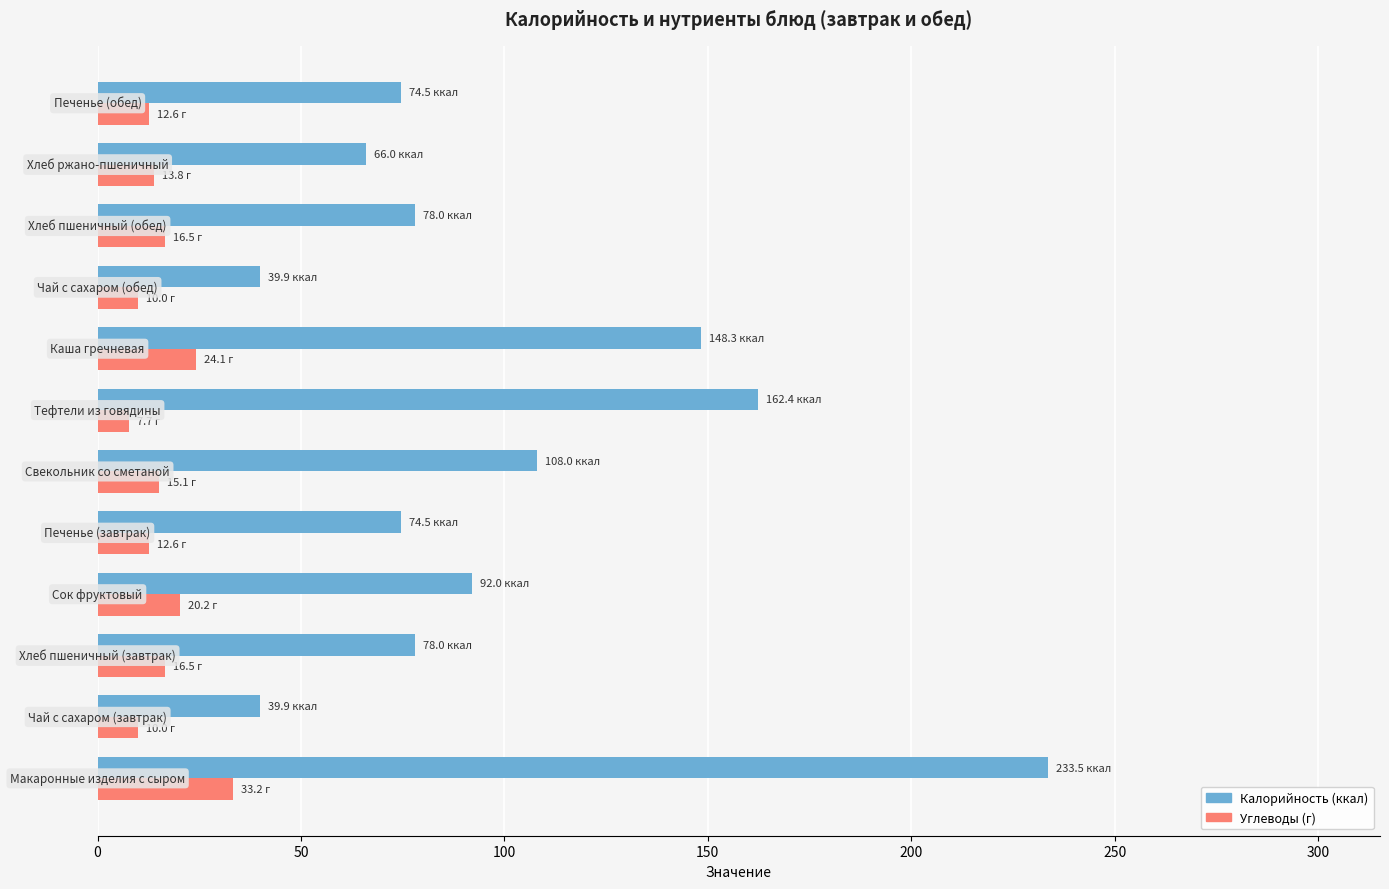

What is the smallest value displayed?

7.7